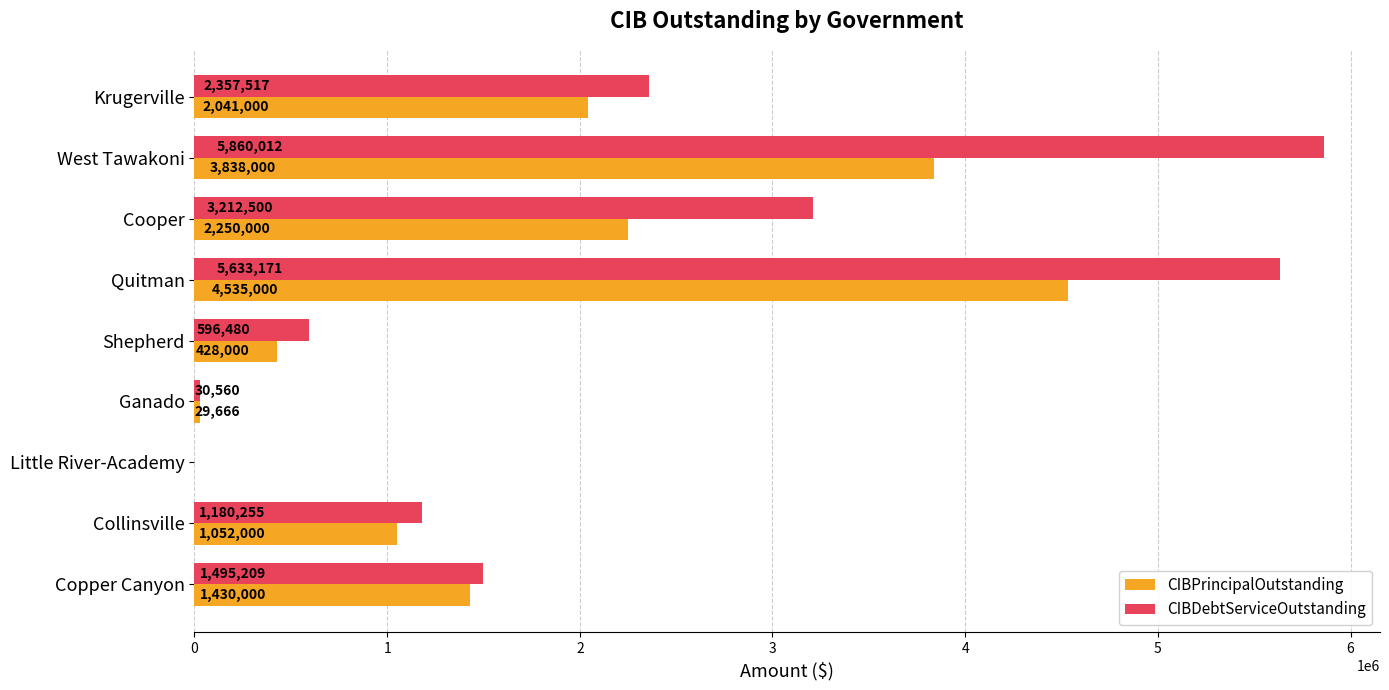

Between Collinsville and Little River-Academy, which series saw the biggest shift?

CIBDebtServiceOutstanding